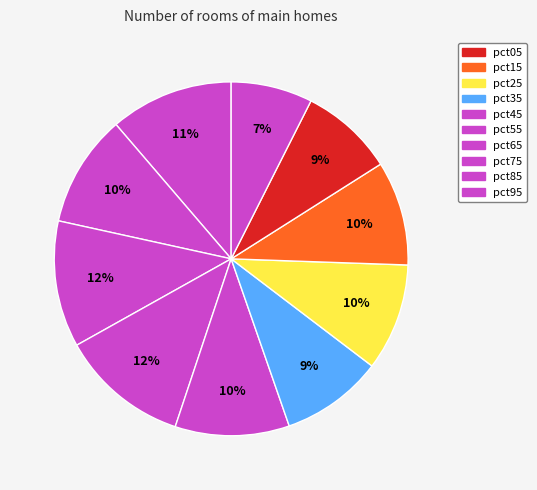

Is there a majority slice in this chart?

No